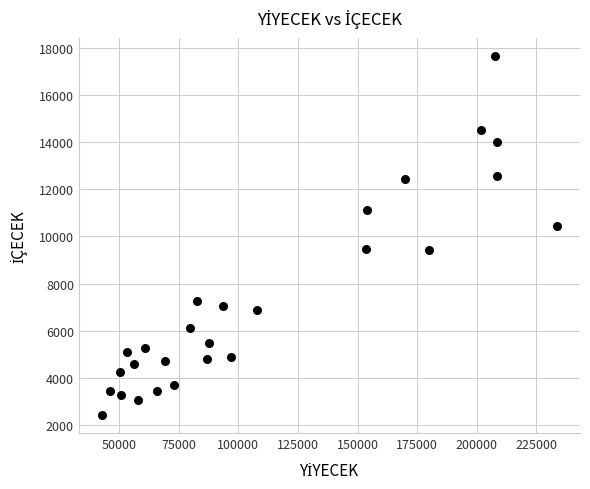

What Y value in the scatter plot is closest to 10045?

10435.0